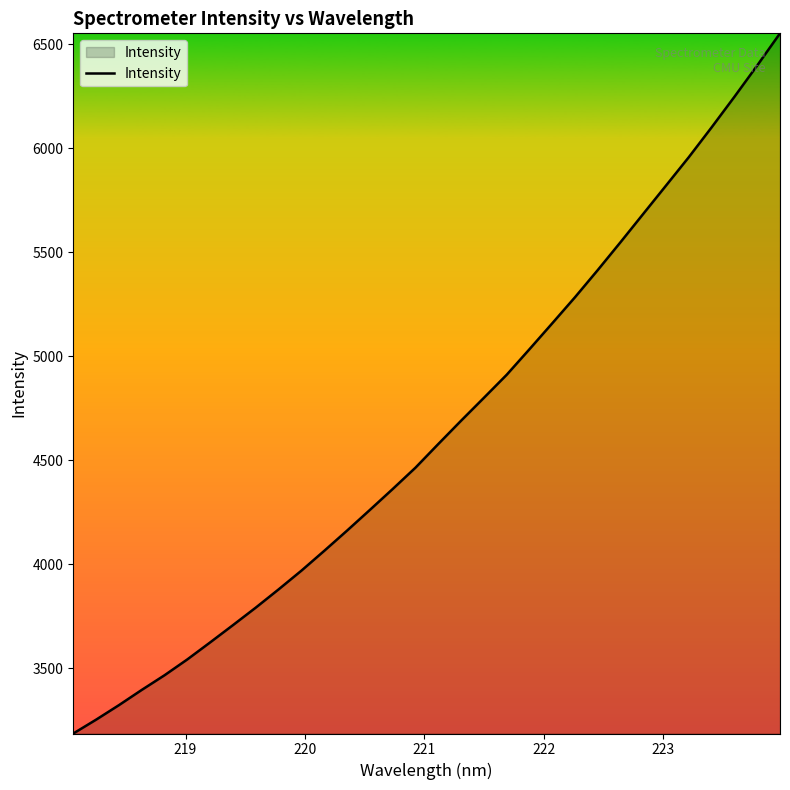

What is the difference between the maximum and minimum values?

3366.0